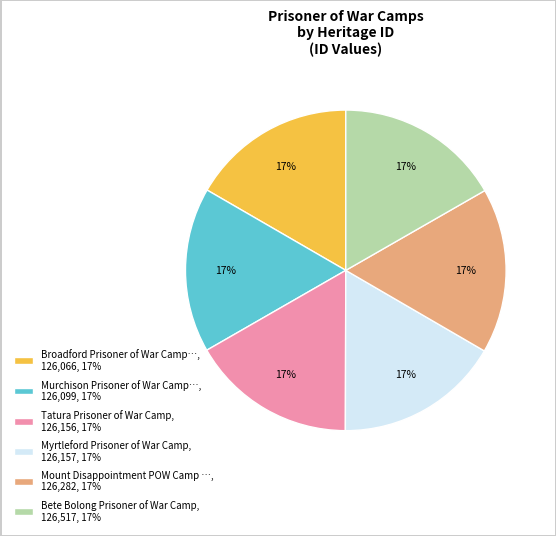

To the nearest percent, what is the average slice percentage?

17%